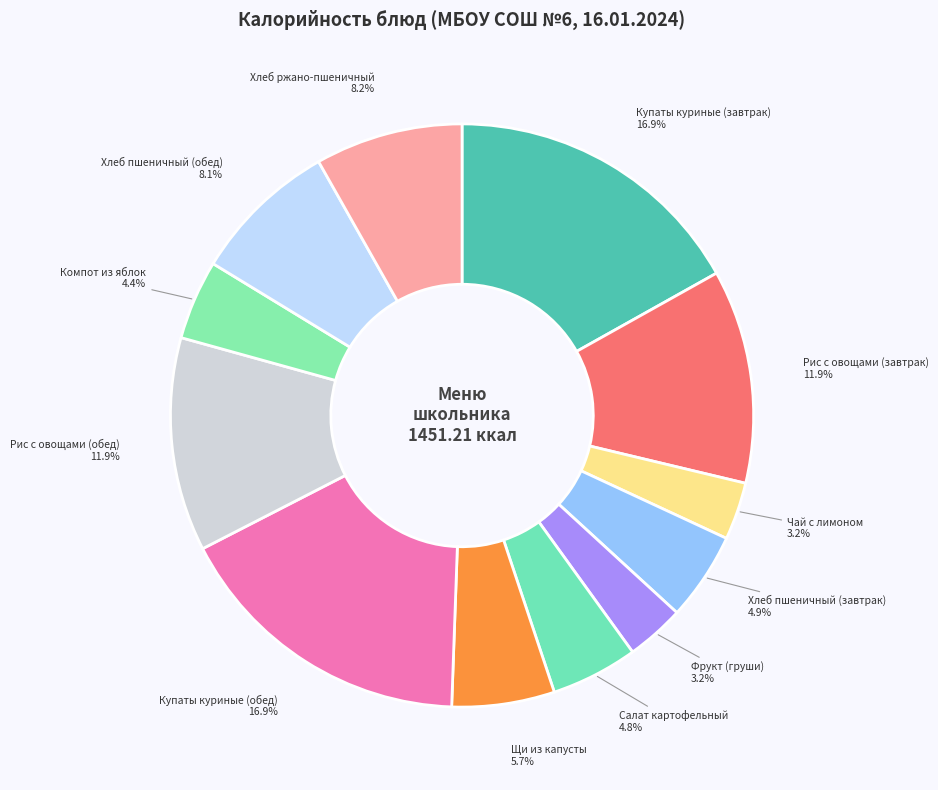

Approximately how many times larger is the value at Купаты куриные (обед) compared to Рис с овощами (обед)?

1.4